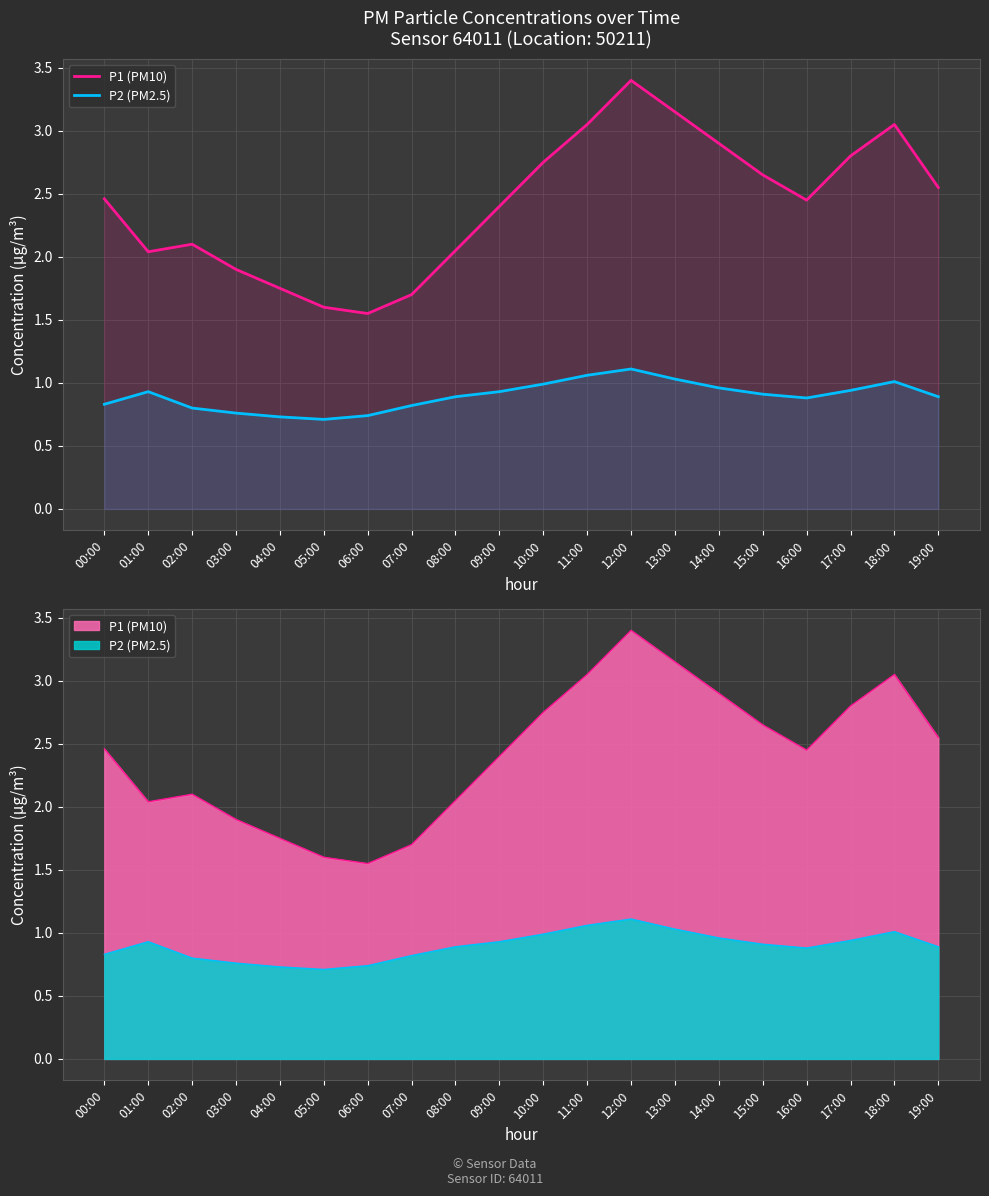

Which series has the largest total across all categories?

P1 (PM10)